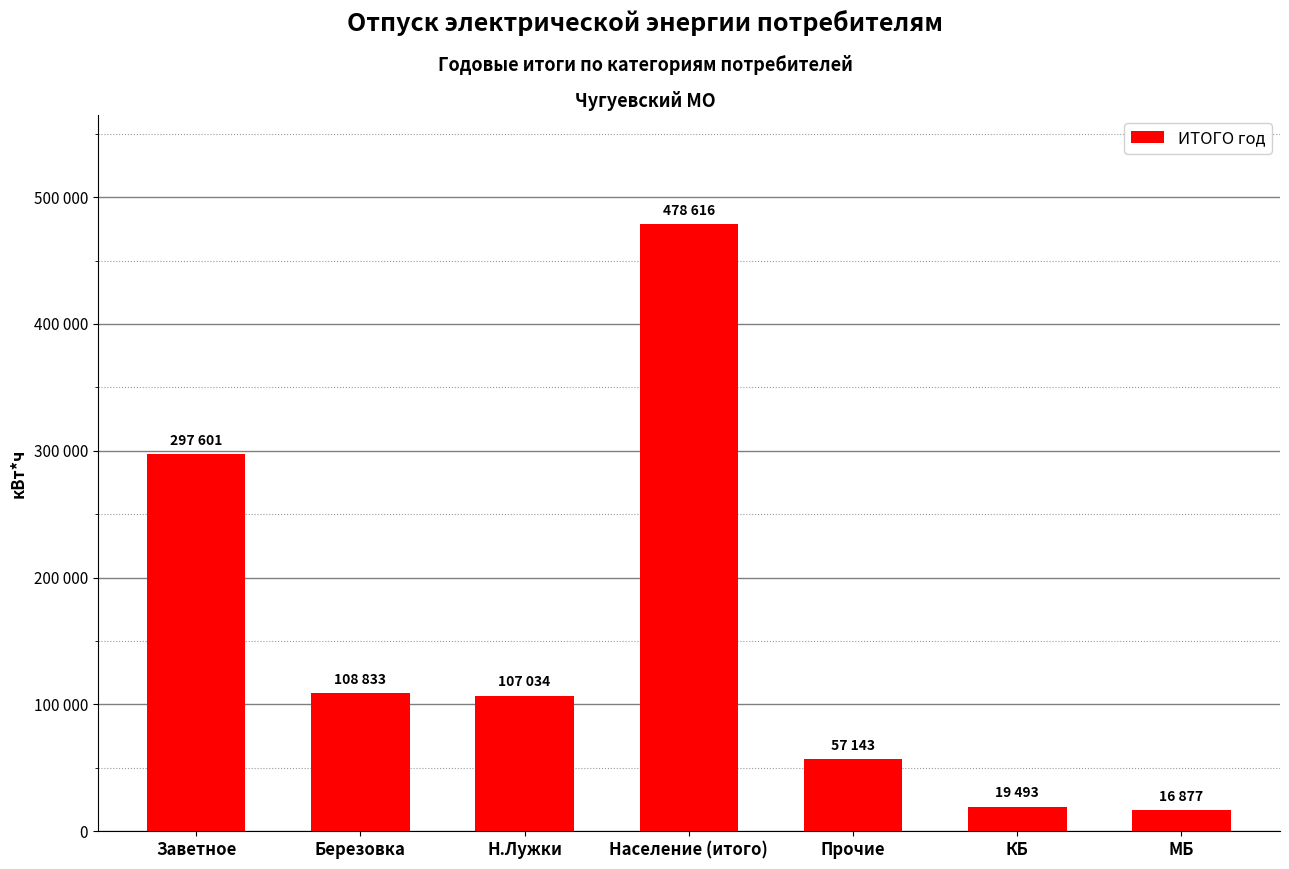

At which category does the chart reach its peak across all series?

Население (итого)